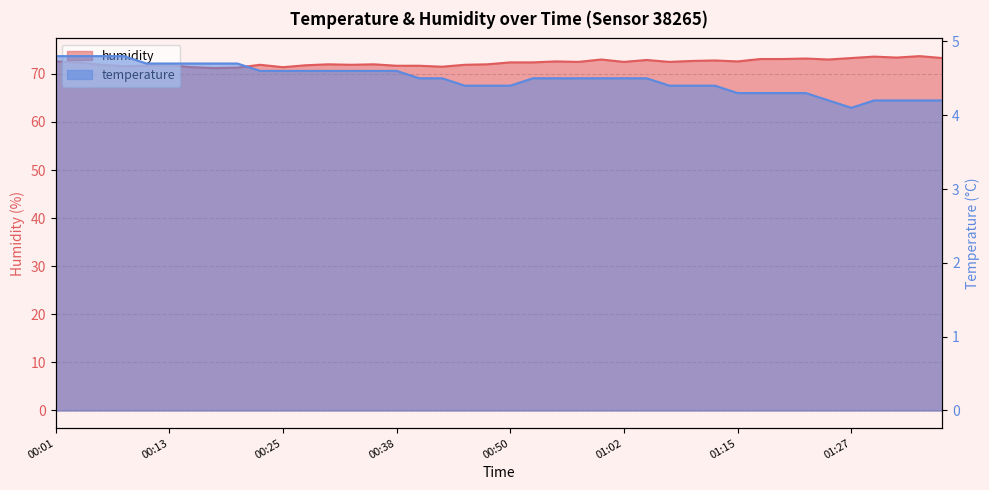

At how many categories does at least one series exceed 23?

40